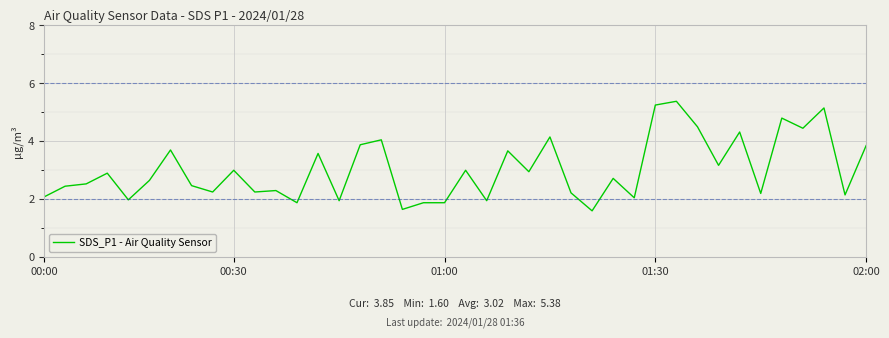

Does the chart have visible grid lines?

Yes